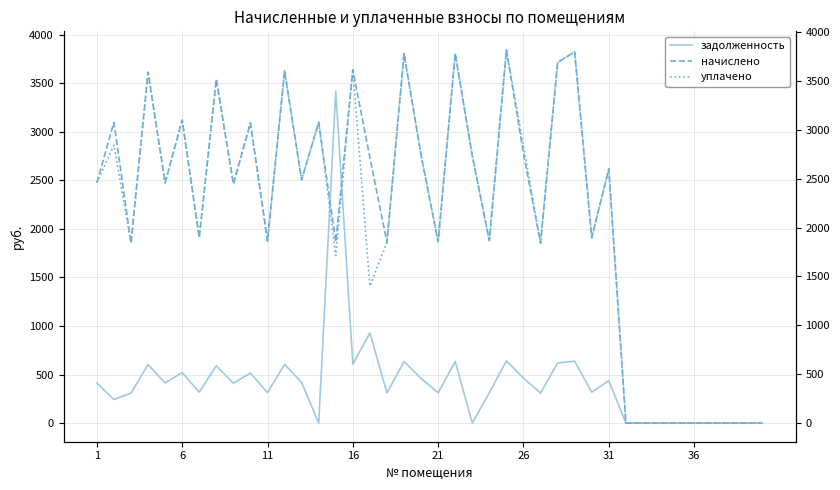

What are all the series names shown in the legend?

задолженность, начислено, уплачено